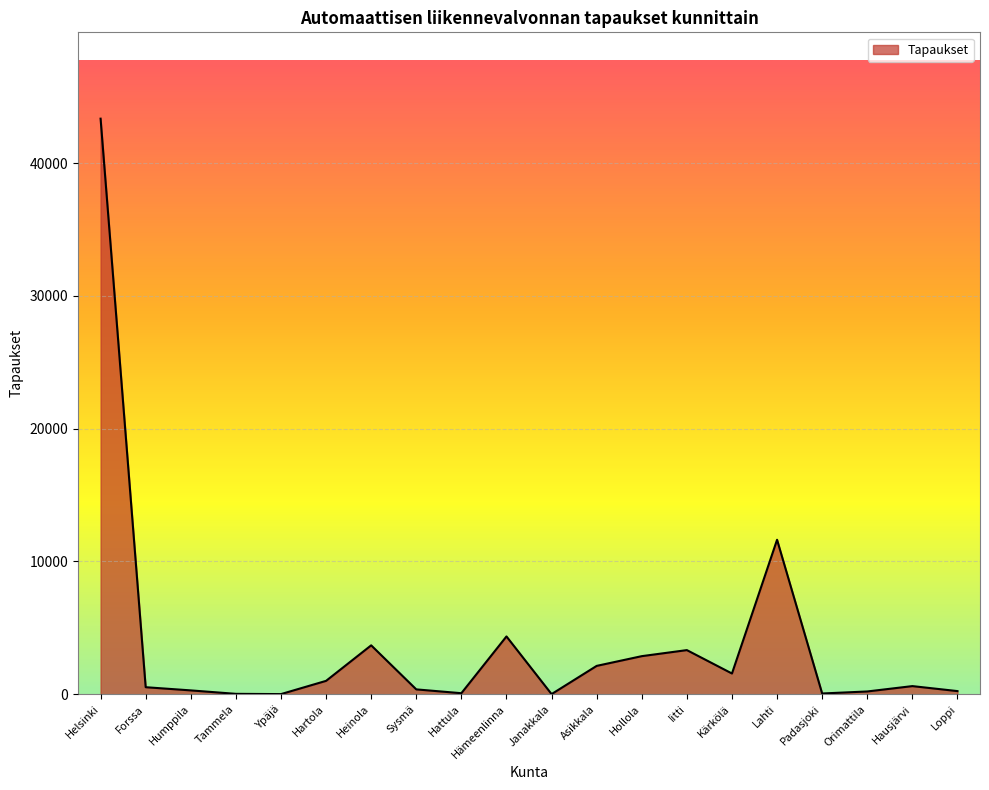

Is it true that the value at Lahti is 3520?

False